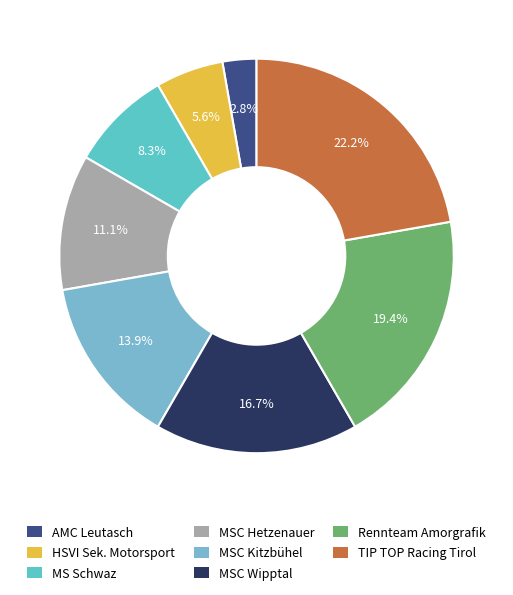

Which category has the biggest portion of the pie?

TIP TOP Racing Tirol